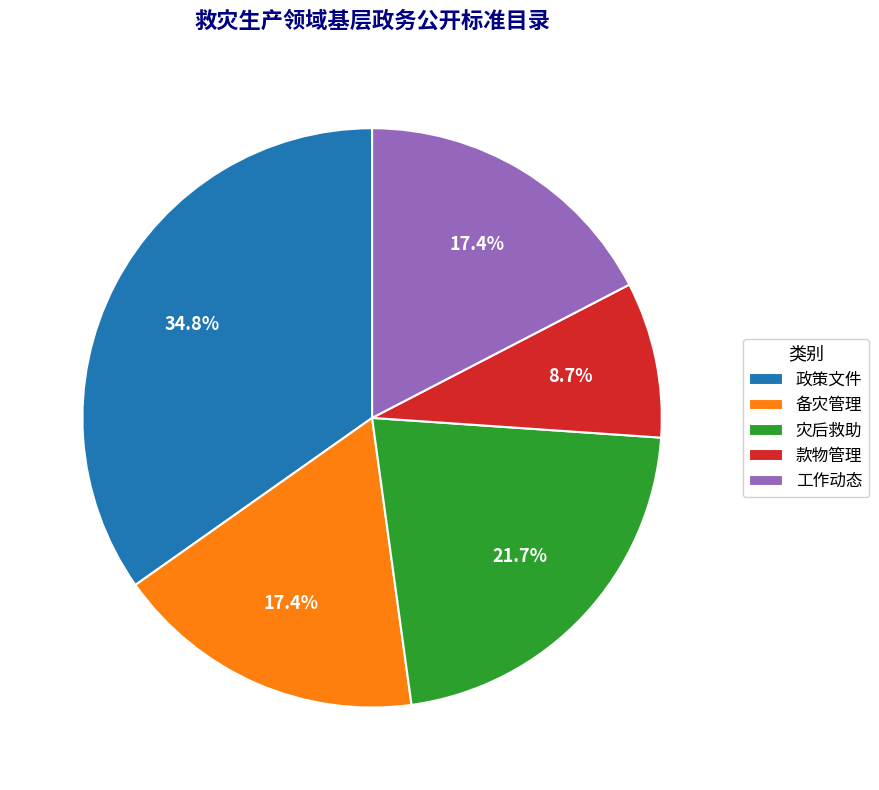

To the nearest percent, what is the combined percentage of 备灾管理 and 灾后救助?

39%